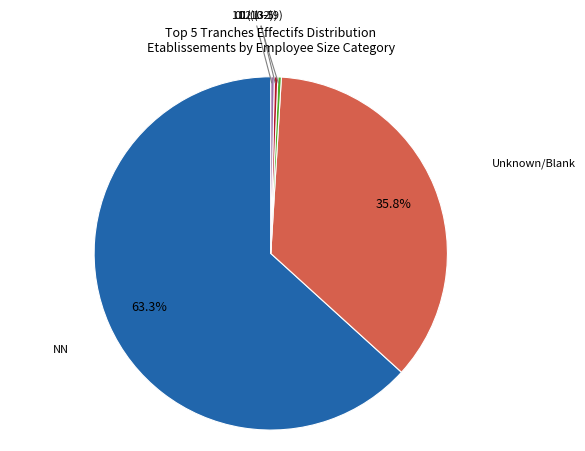

Is there a majority slice in this chart?

Yes